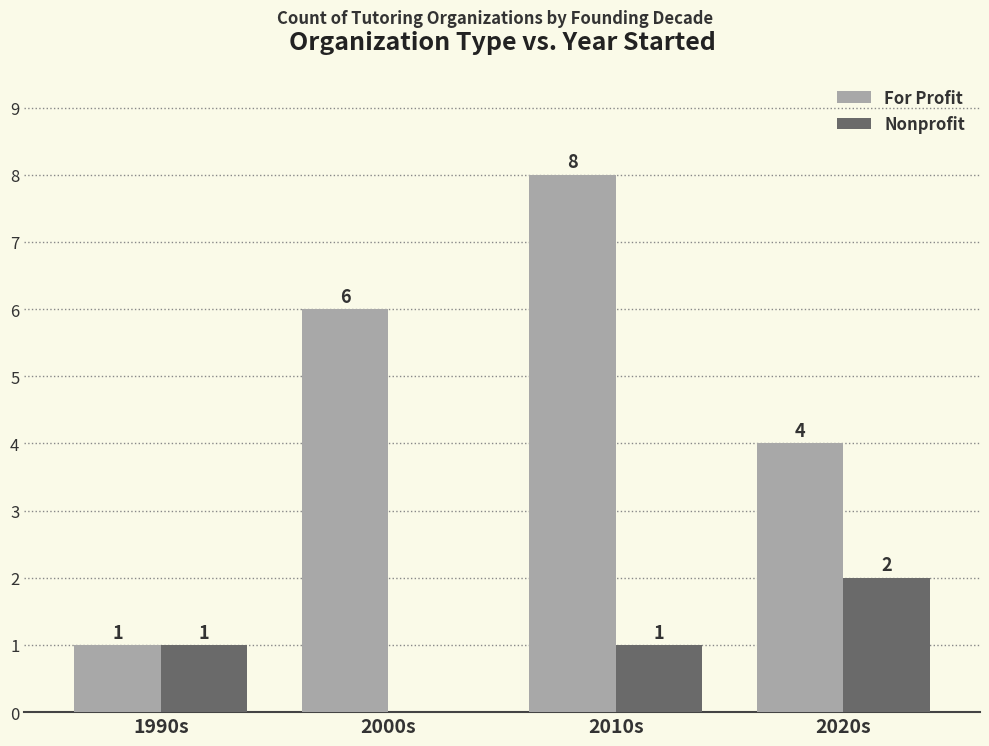

Which series changed the most between 1990s and 2010s?

For Profit